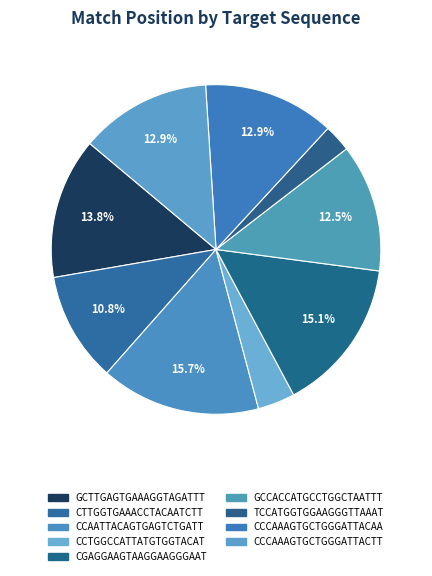

To the nearest percent, what is the average slice percentage?

11%